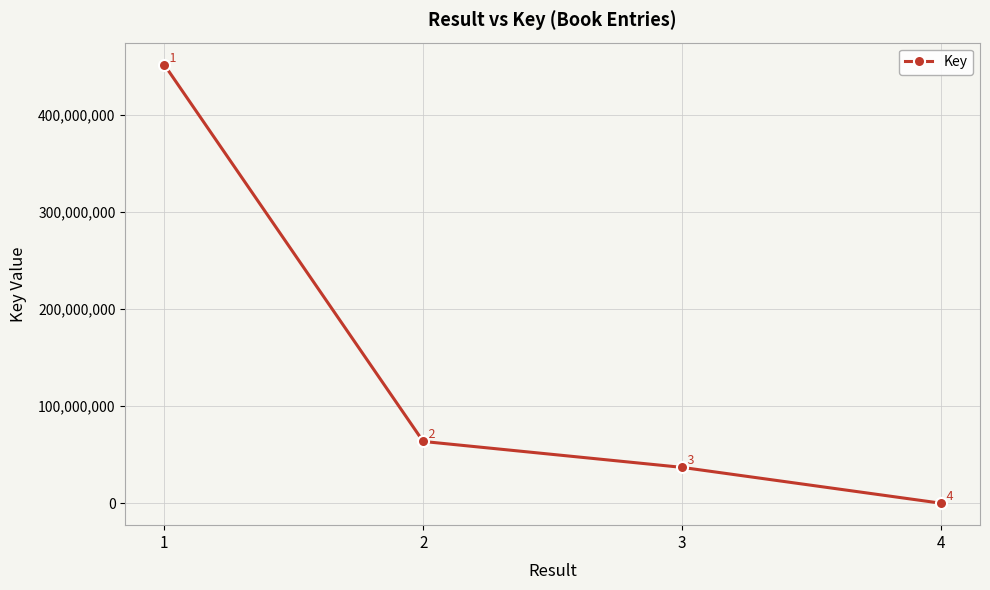

What is the change in value from 1 to 3?

-415256300